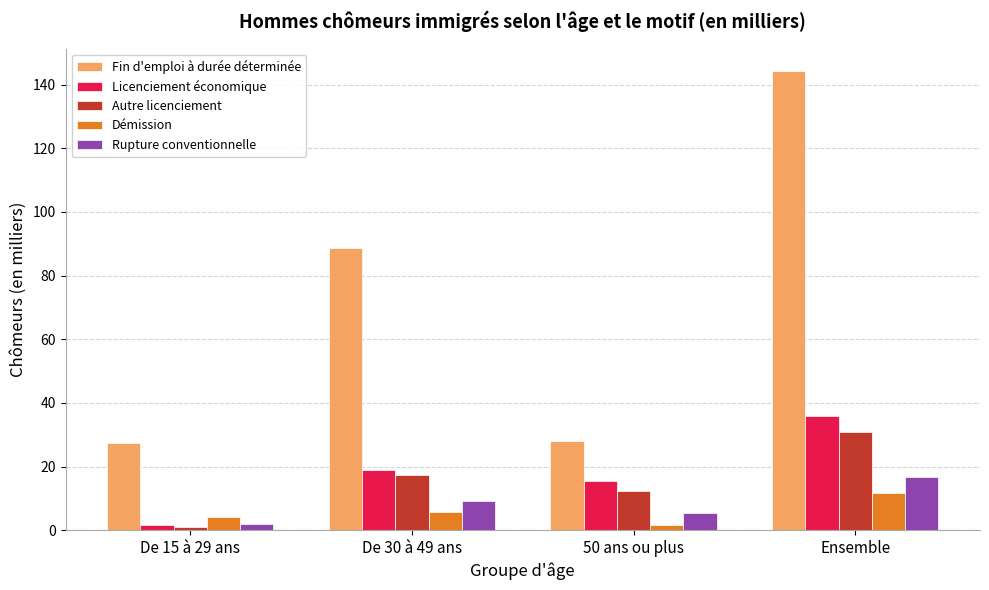

Rank the series at 50 ans ou plus from highest to lowest value.

Fin d'emploi à durée déterminée, Licenciement économique, Autre licenciement, Rupture conventionnelle, Démission